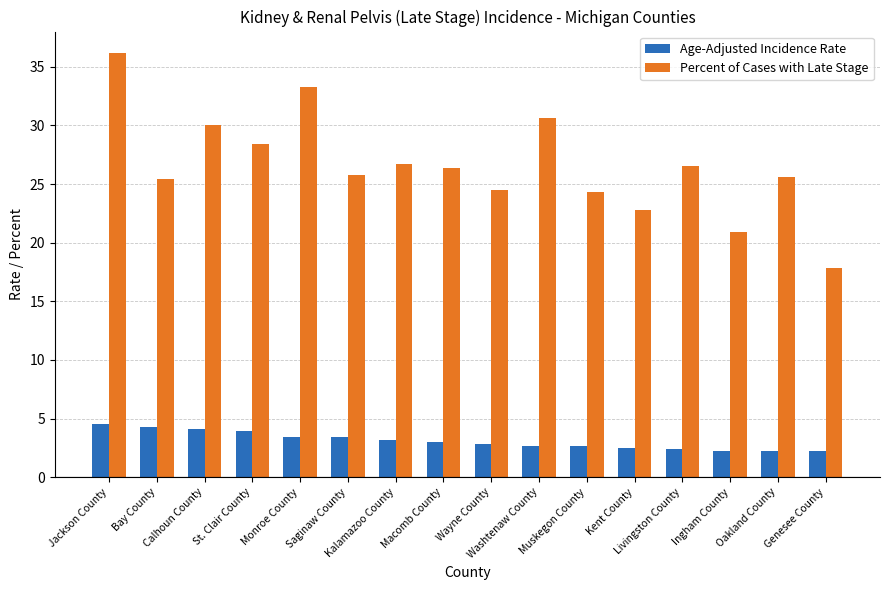

Which series has the widest spread of values?

Percent of Cases with Late Stage